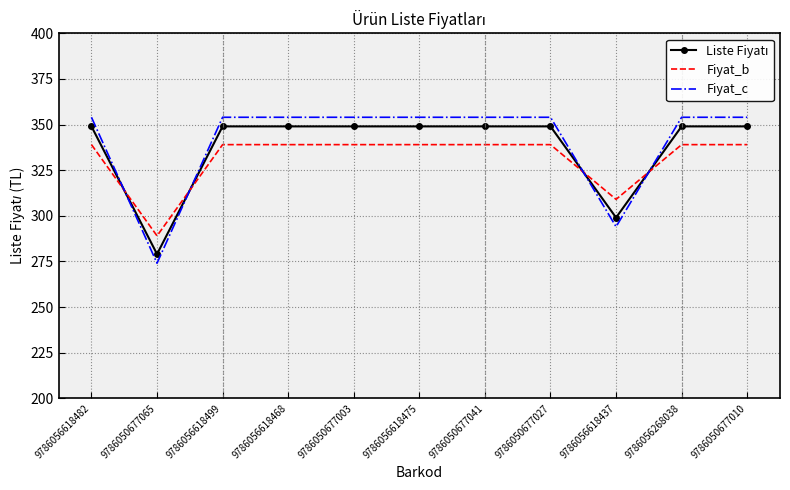

At which label is Fiyat_c closest to 314?

9786056618437